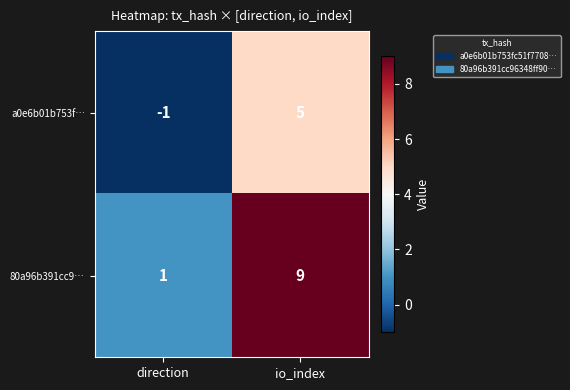

Between direction and io_index, which series saw the biggest shift?

80a96b391cc9…